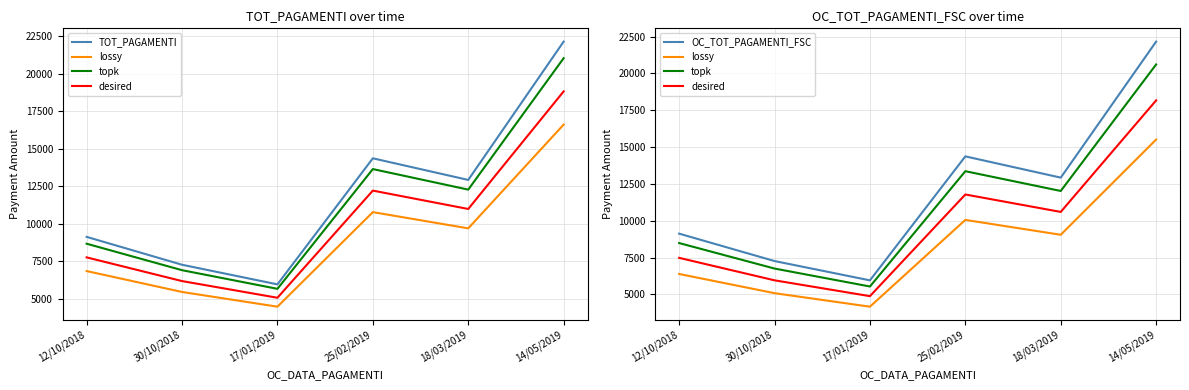

Is it true that desired equals 7482.2 at 12/10/2018?

True